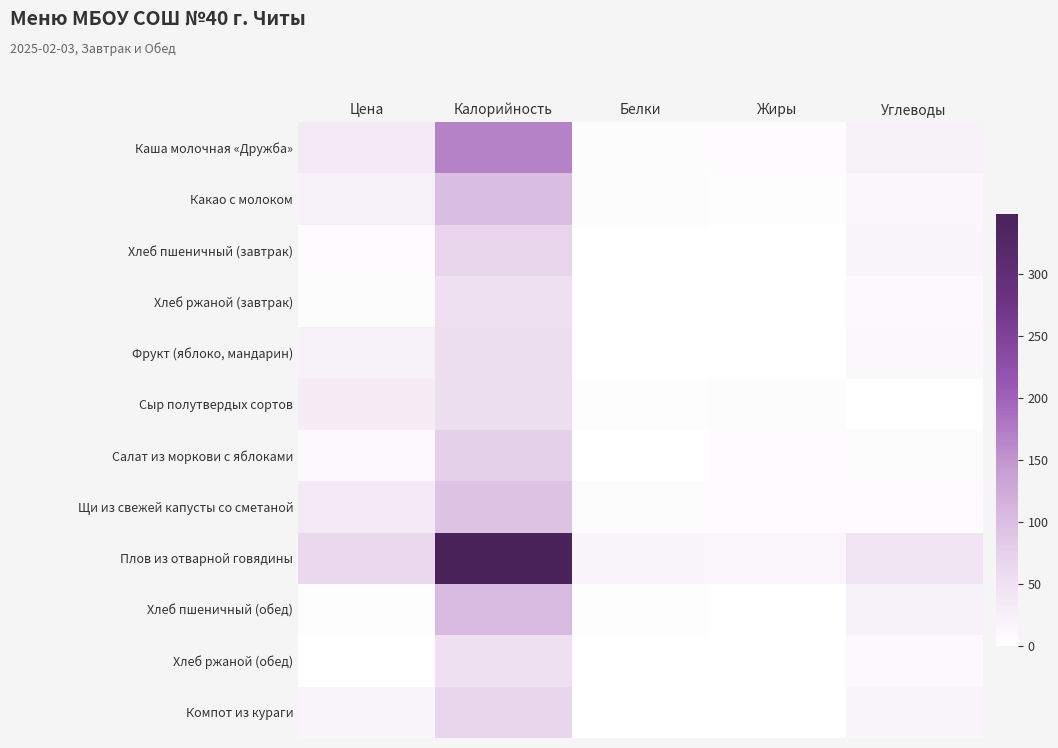

Reading left to right, transcribe all the data shown in this chart.

Каша молочная «Дружба»: Цена=35.0	Калорийность=168.9	Белки=5.0	Жиры=6.8	Углеводы=24.1
Какао с молоком: Цена=25.3	Калорийность=100.4	Белки=4.6	Жиры=3.8	Углеводы=12.6
Хлеб пшеничный (завтрак): Цена=6.0	Калорийность=70.3	Белки=2.3	Жиры=0.2	Углеводы=15.4
Хлеб ржаной (завтрак): Цена=5.0	Калорийность=51.2	Белки=2.0	Жиры=0.4	Углеводы=10.1
Фрукт (яблоко, мандарин): Цена=25.0	Калорийность=52.5	Белки=0.9	Жиры=0.3	Углеводы=11.1
Сыр полутвердых сортов: Цена=30.0	Калорийность=53.8	Белки=3.5	Жиры=4.4	Углеводы=0.0
Салат из моркови с яблоками: Цена=10.3	Калорийность=74.2	Белки=0.6	Жиры=6.1	Углеводы=4.3
Щи из свежей капусты со сметаной: Цена=34.1	Калорийность=92.2	Белки=4.6	Жиры=5.6	Углеводы=5.7
Плов из отварной говядины: Цена=62.0	Калорийность=348.3	Белки=15.3	Жиры=14.7	Углеводы=42.6
Хлеб пшеничный (обед): Цена=3.2	Калорийность=105.5	Белки=3.4	Жиры=0.4	Углеводы=22.1
Хлеб ржаной (обед): Цена=1.7	Калорийность=51.2	Белки=2.0	Жиры=0.5	Углеводы=10.1
Компот из кураги: Цена=15.0	Калорийность=66.9	Белки=1.0	Жиры=0.1	Углеводы=15.8